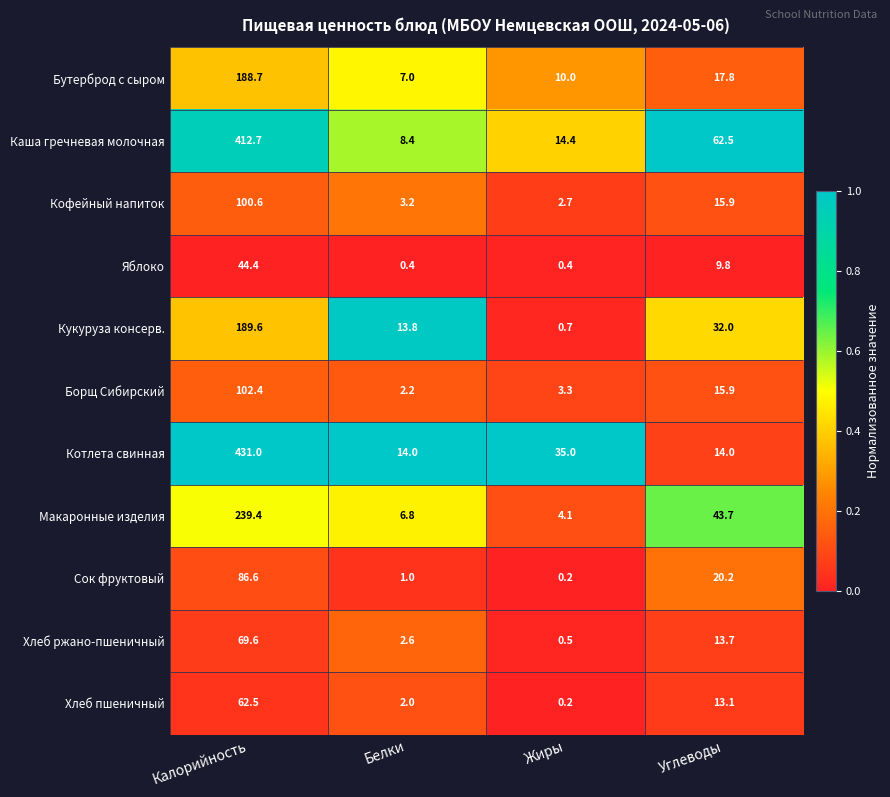

Which series has the largest total across all categories?

Каша гречневая молочная